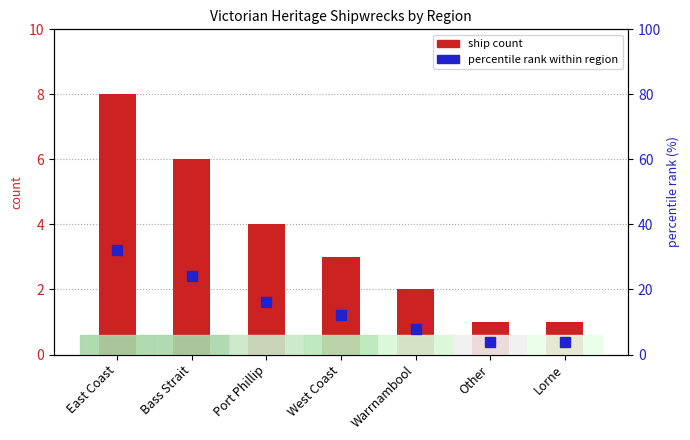

What is the label of the 3rd bar from the left?

Port Phillip